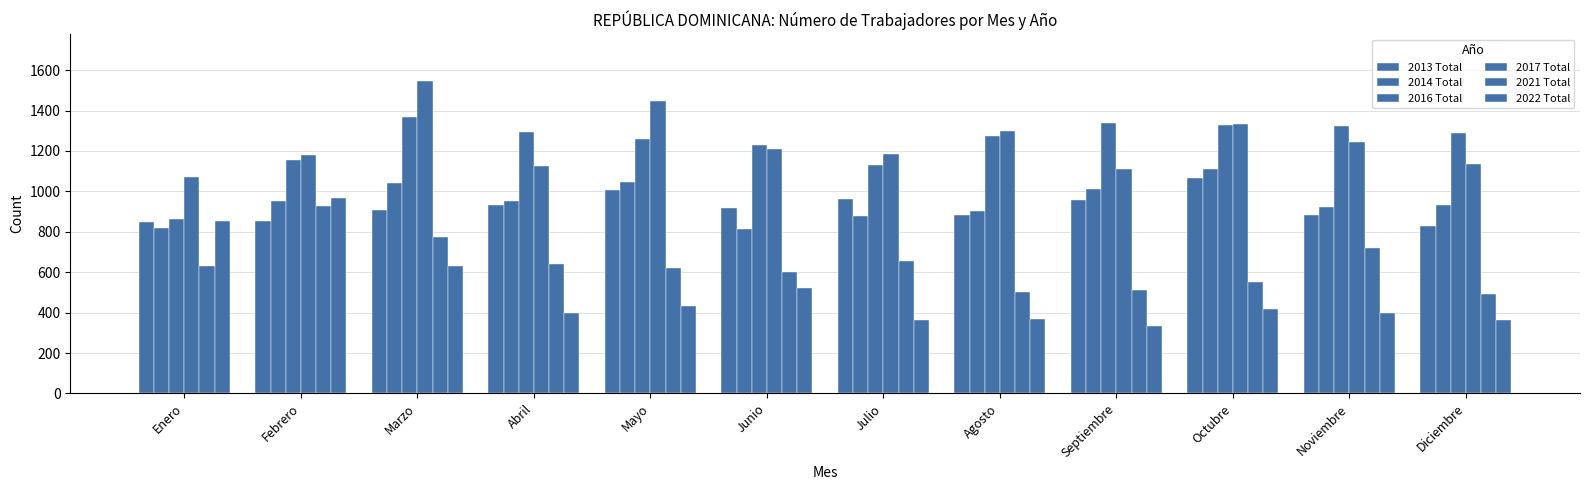

Which series has the largest total across all categories?

2017 Total